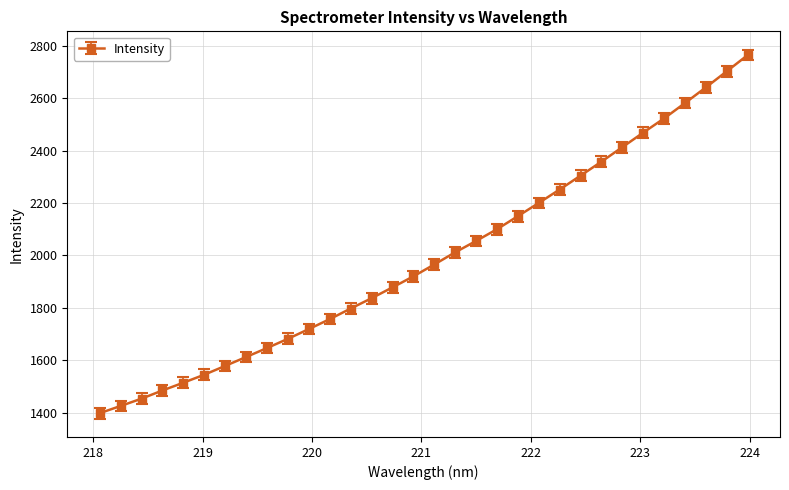

What is the value of the 11th point from the left?

1719.2